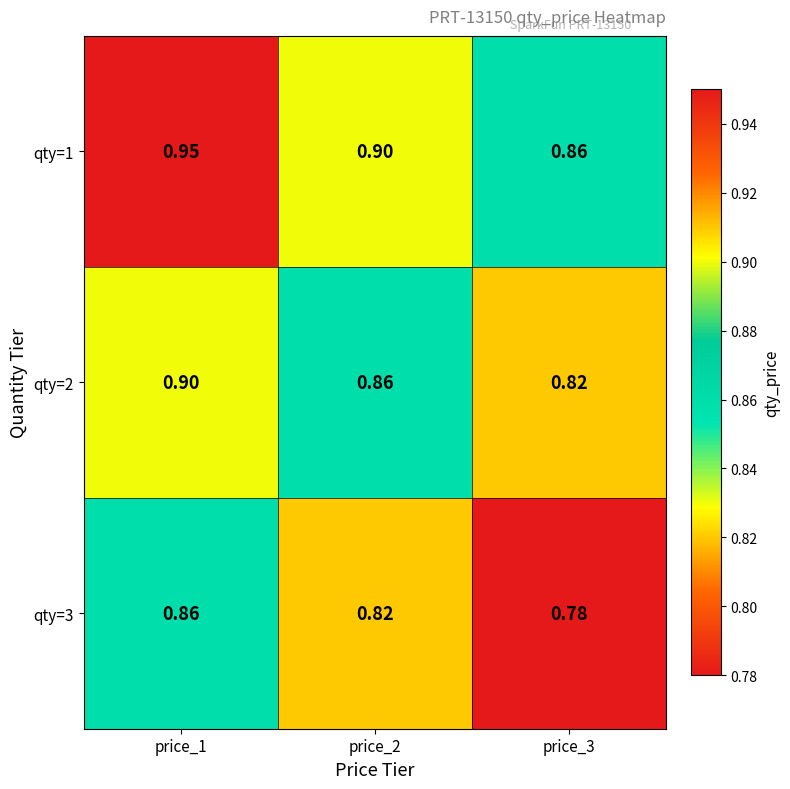

List the series in order of their overall mean, highest first.

qty=1, qty=2, qty=3